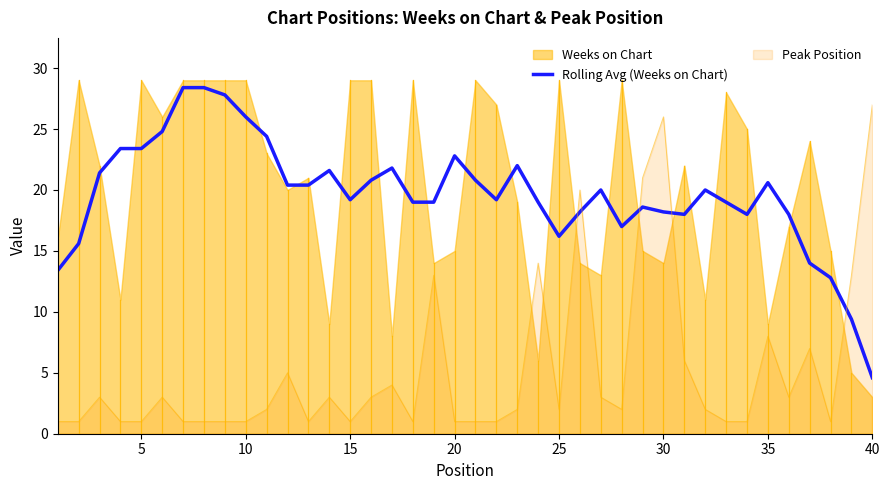

How many interior local valleys (lower than both neighbors) does the data have?

6